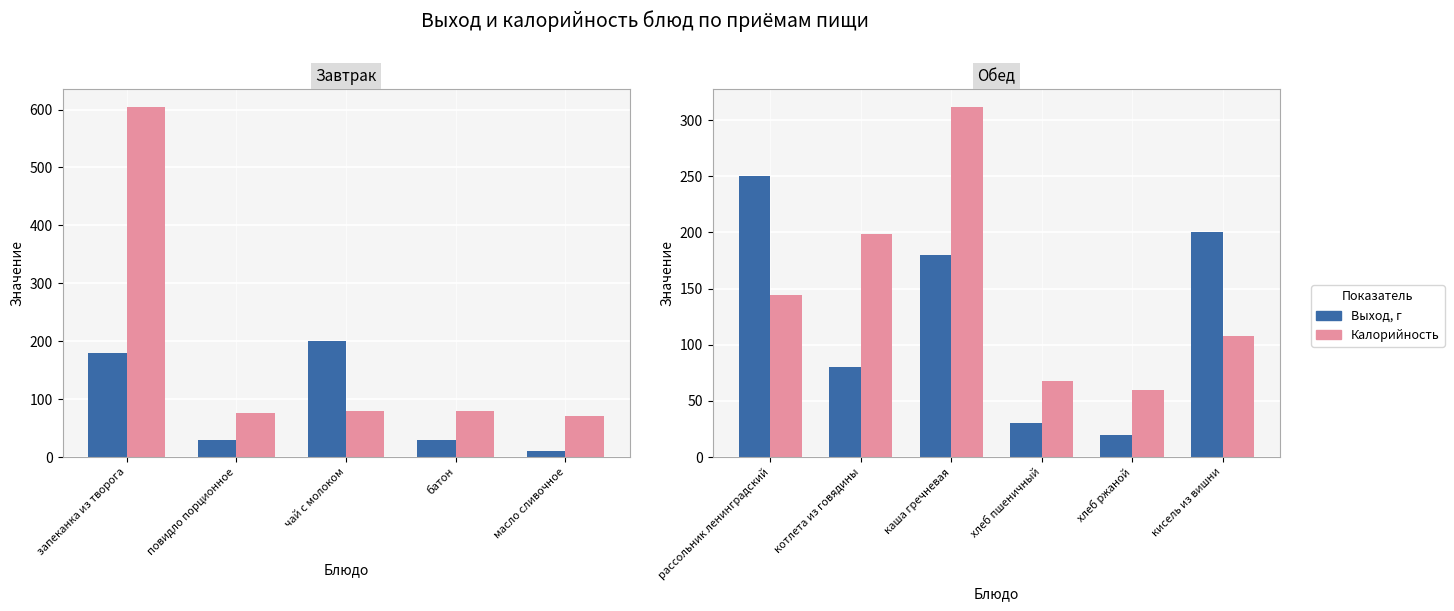

Is the value of Калорийность at хлеб пшеничный greater than the value of Выход, г at рассольник ленинградский?

No